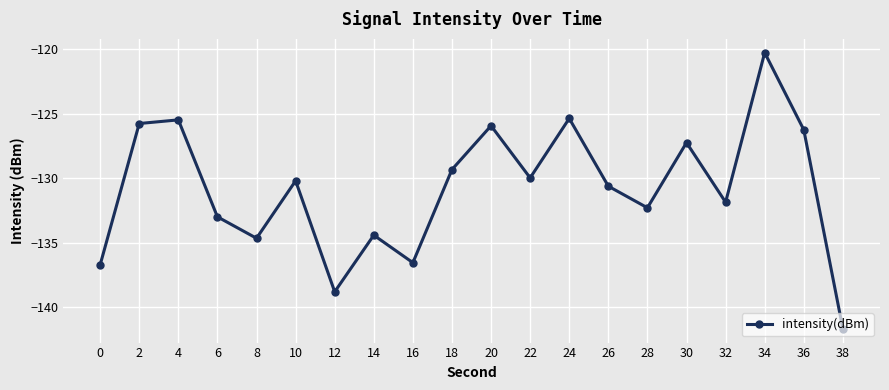

How many distinct data groups are displayed?

1